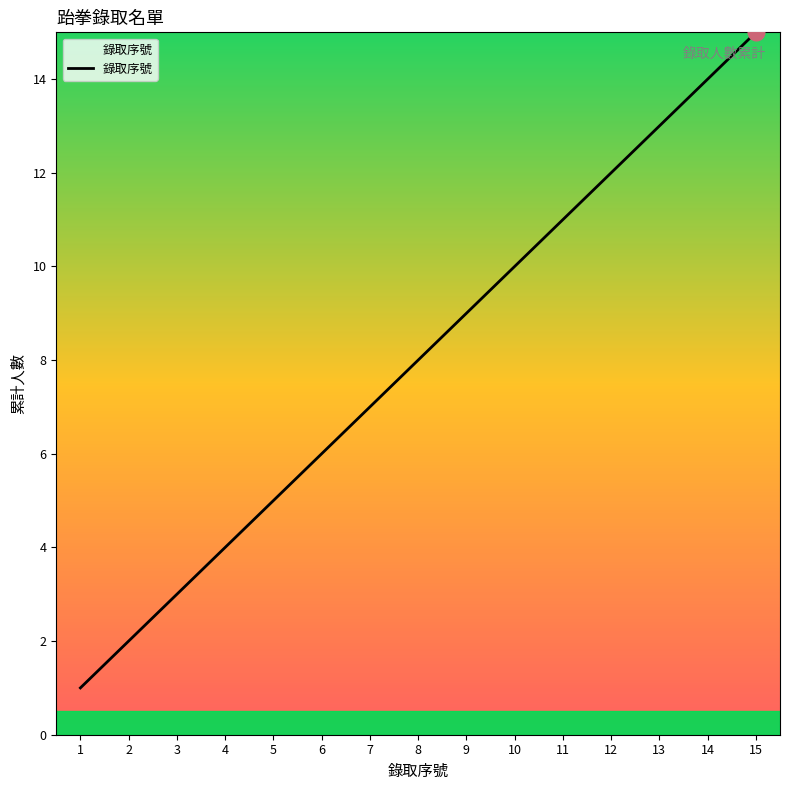

True or false: there are more than 0 points higher than both neighbors.

False